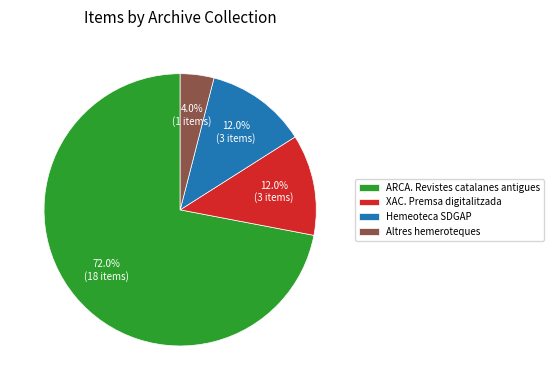

The ARCA. Revistes catalanes antigues slice represents 72% of the pie. True or false?

True